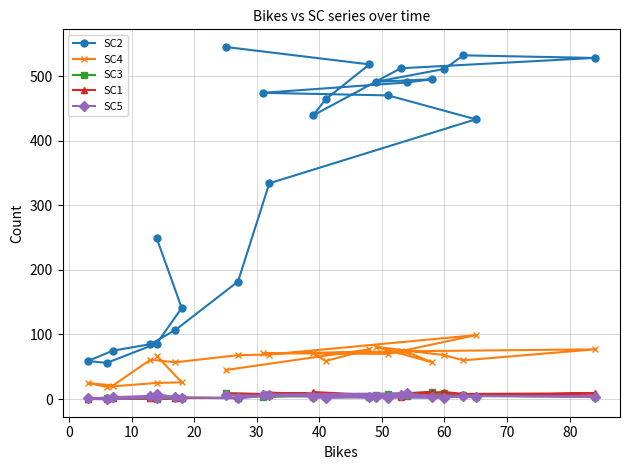

What is the greatest value displayed?

545